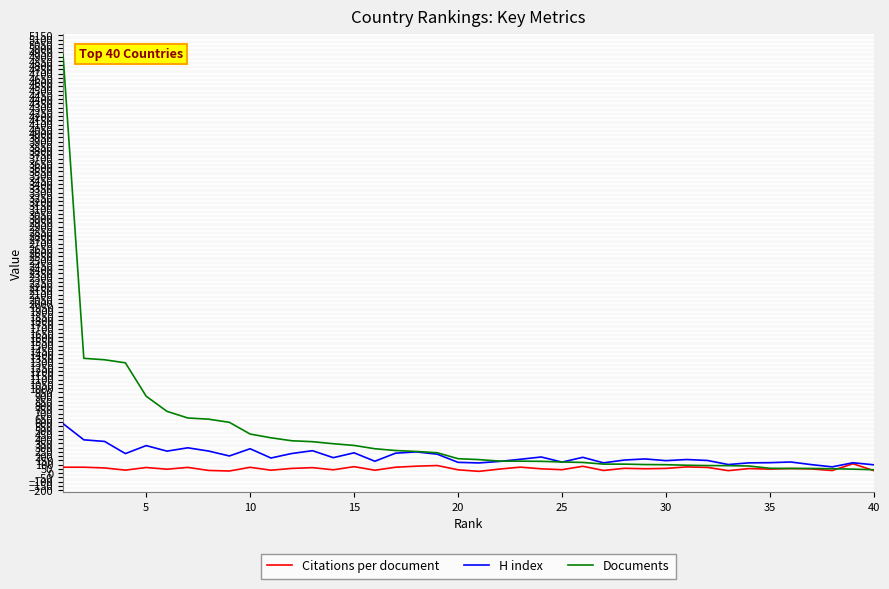

Which series has the largest total across all categories?

Documents